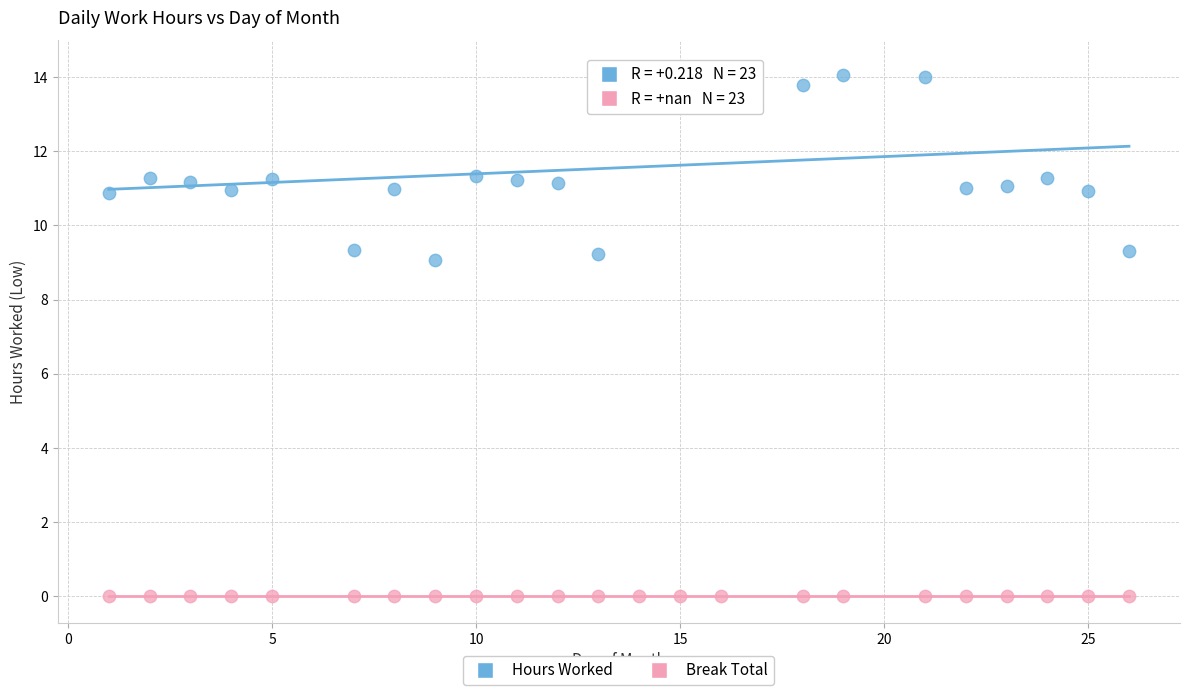

Which series reaches the minimum Y coordinate?

Break Total